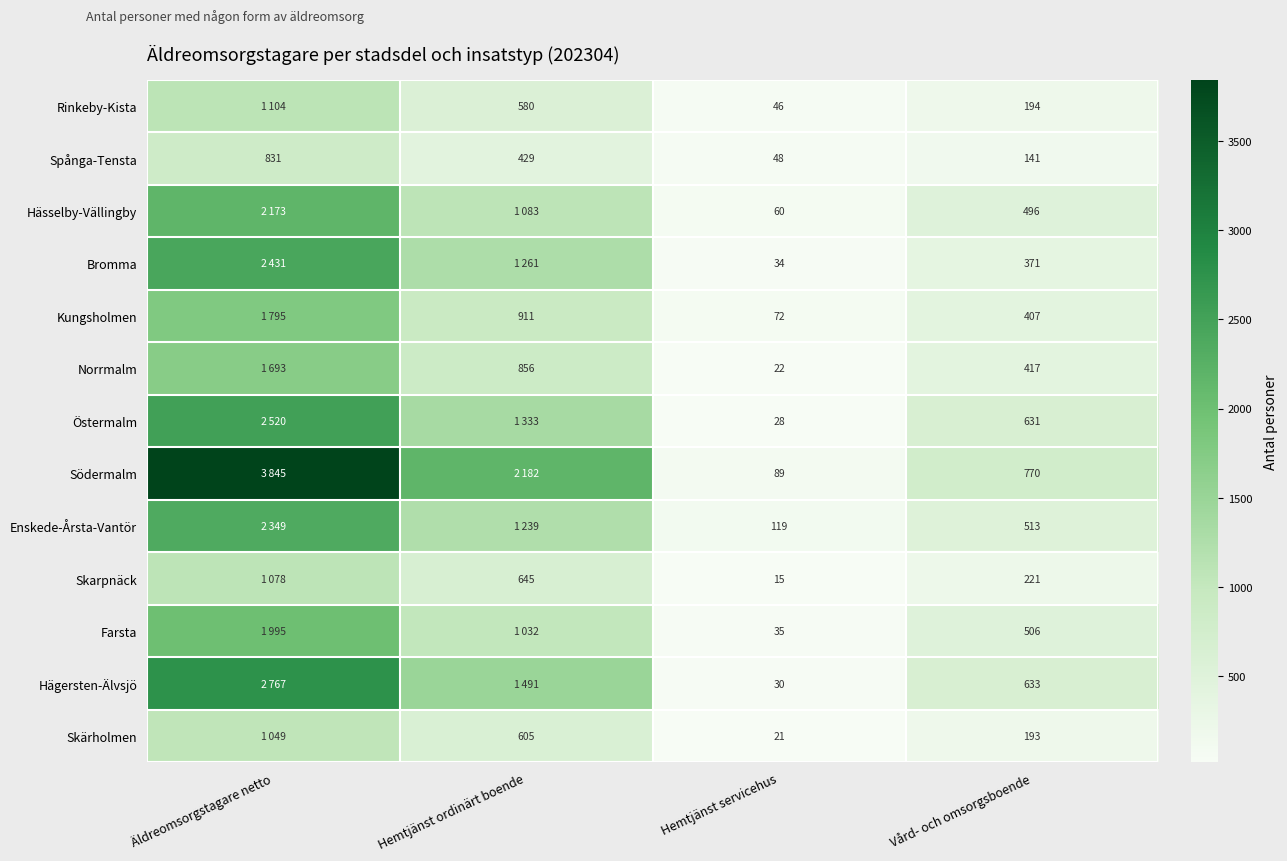

Which has a higher value, Hemtjänst ordinärt boende or Hemtjänst servicehus?

Hemtjänst ordinärt boende